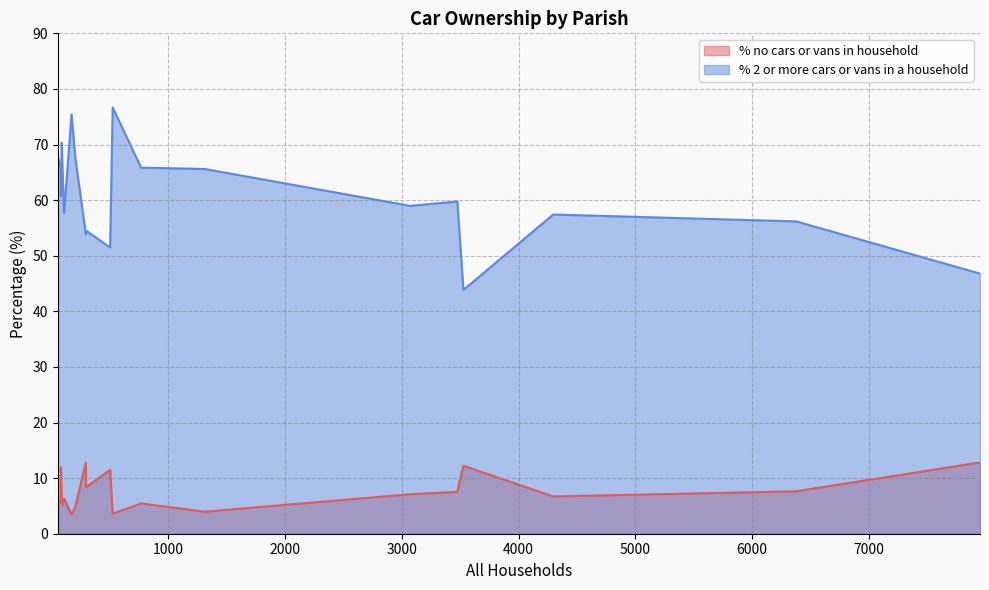

Between Gussage All Saints and Crichel, which series saw the biggest shift?

% 2 or more cars or vans in a household